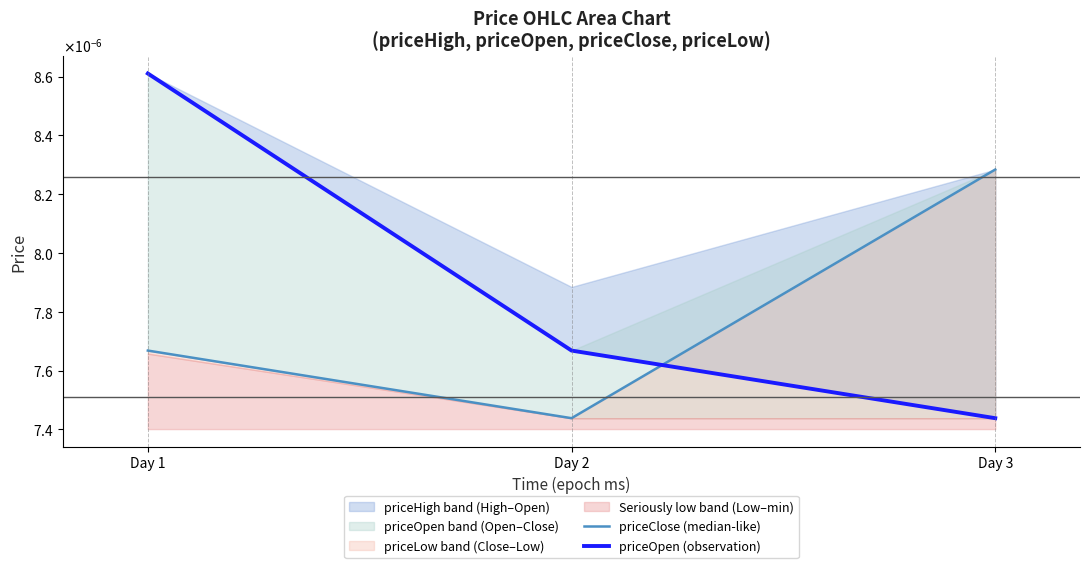

How many data points does each series have?

3